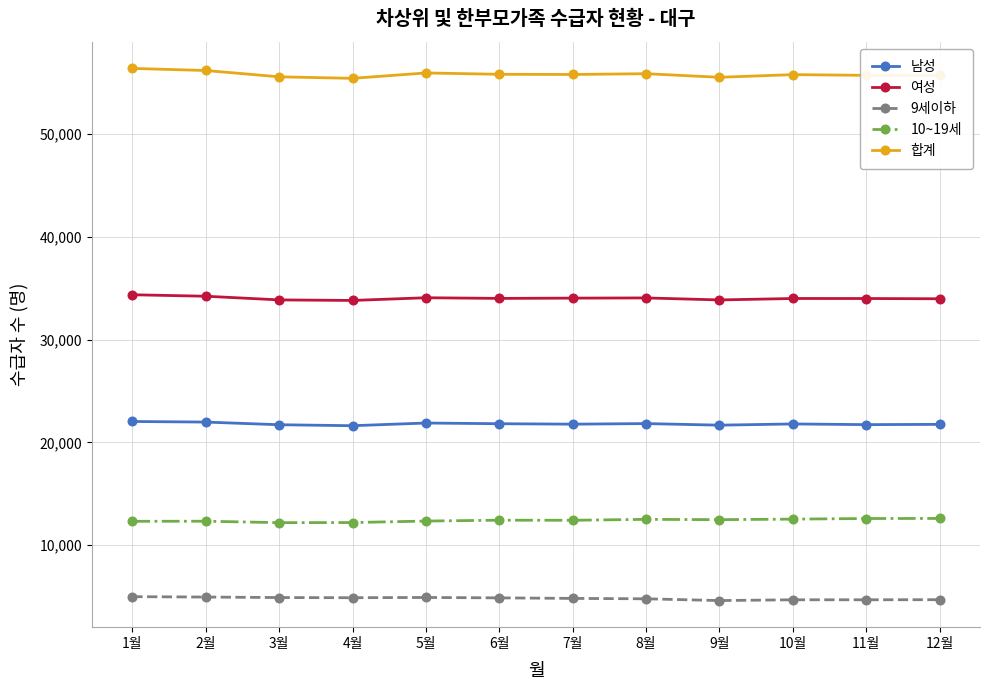

What is the difference between the highest and lowest values at 12월?

51032